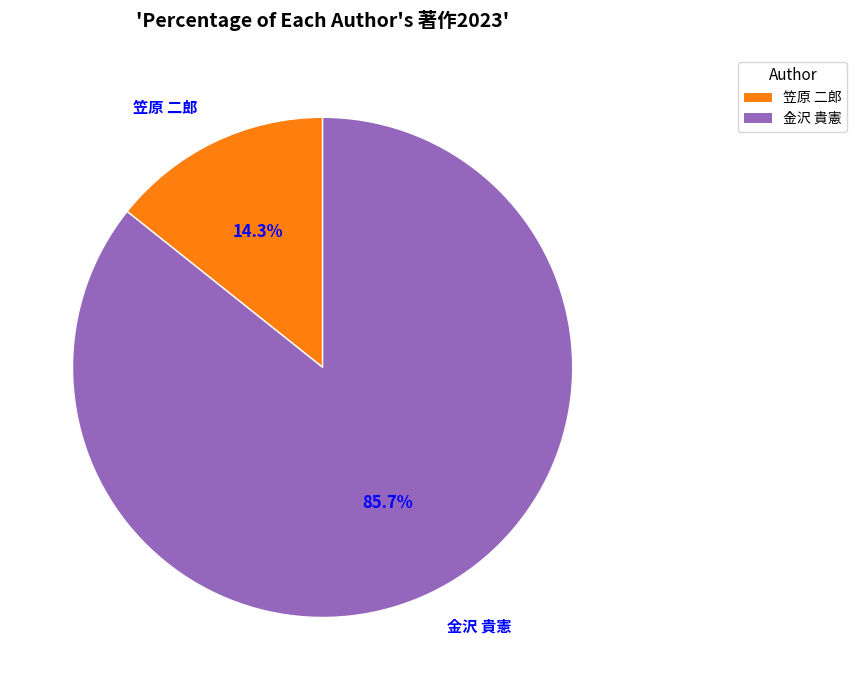

What is the majority slice?

金沢 貴憲